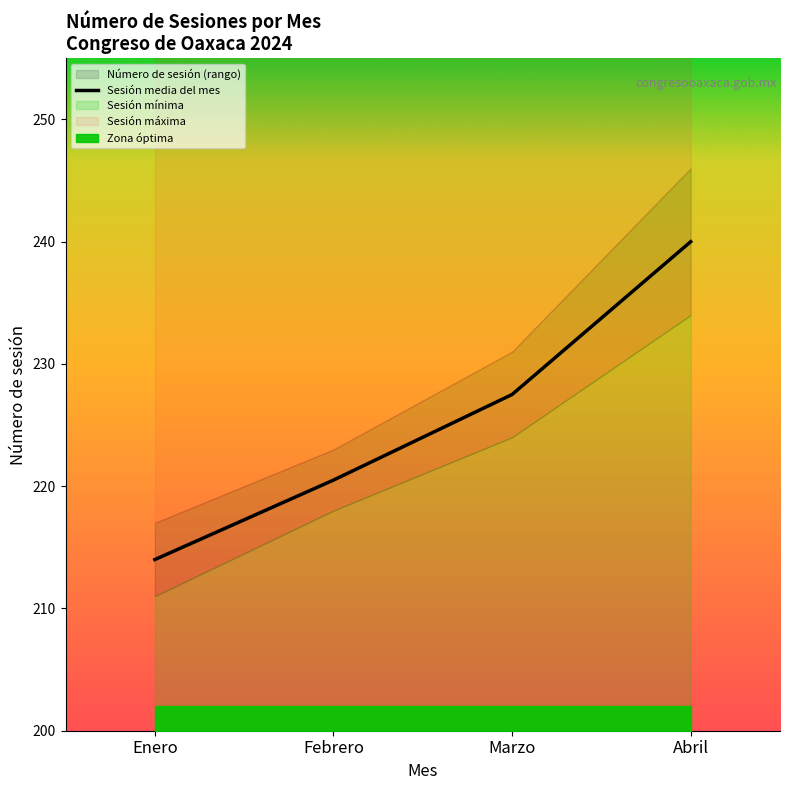

Approximately how many times larger is the value at Febrero compared to Abril?

0.9